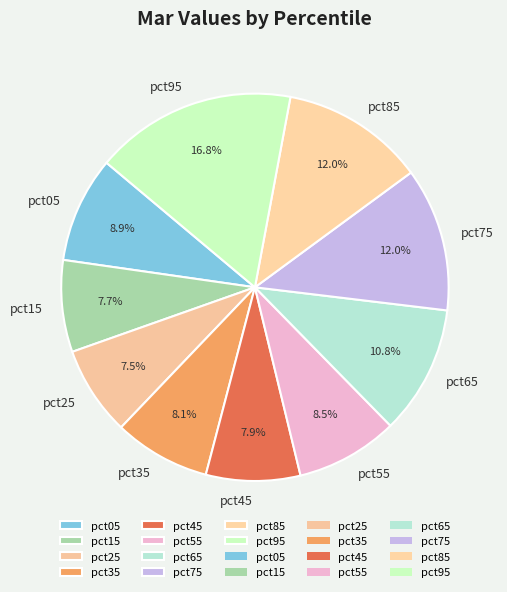

Between pct55 and pct85, which is larger?

pct85